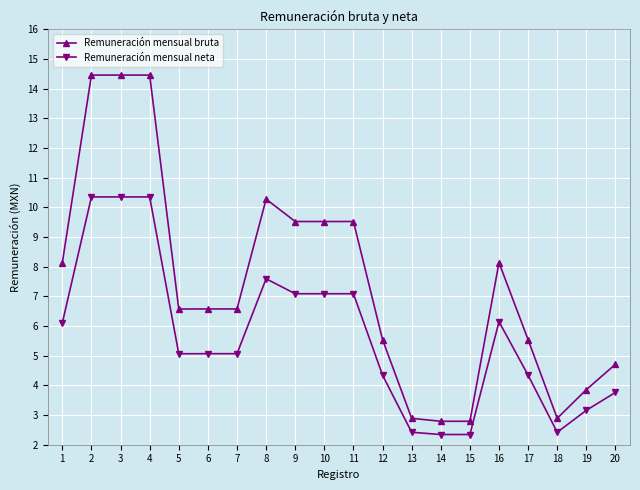

What is the value of the Remuneración mensual bruta point at the 19th from the left?

3.9